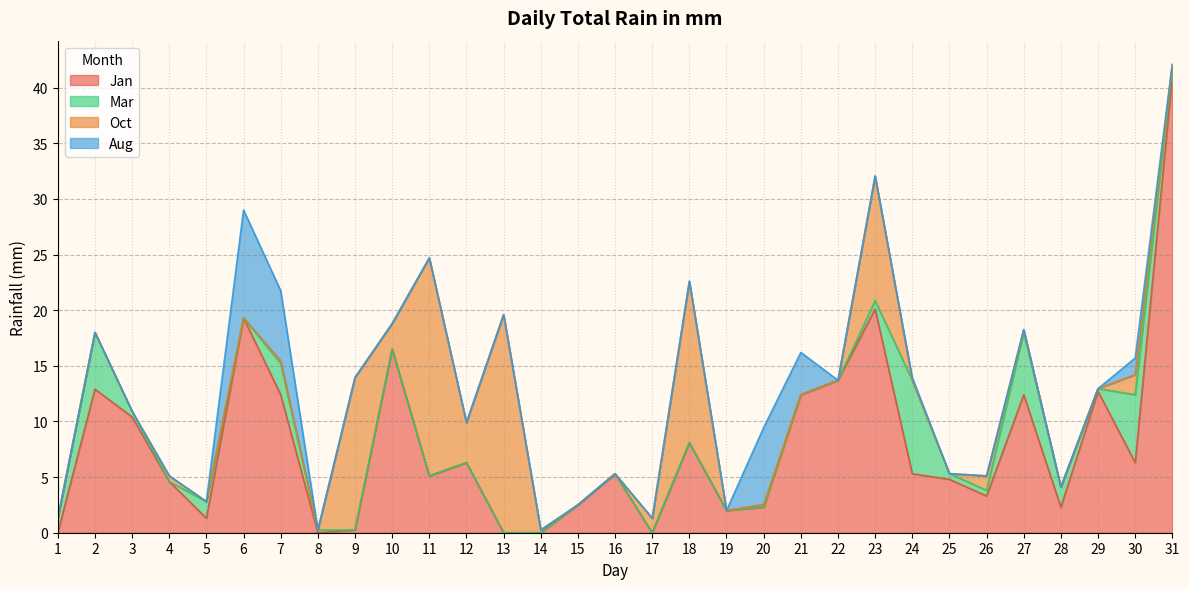

Where do Oct and Jan first cross each other?

9 and 10